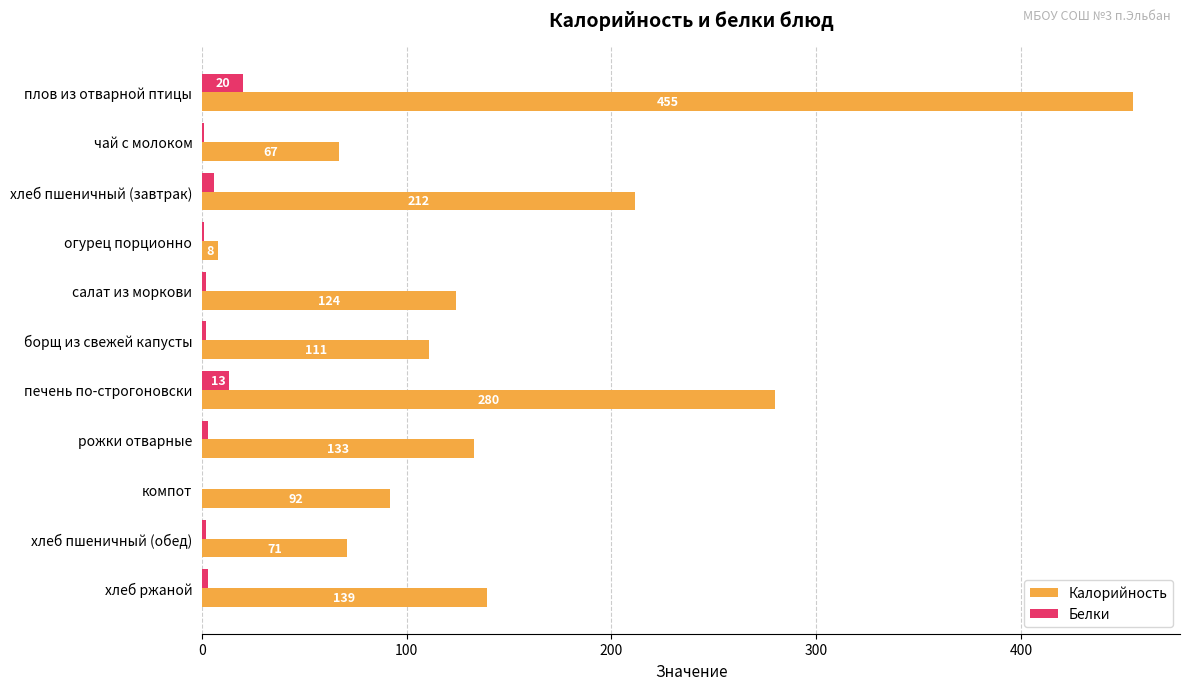

How many data points does each series have?

11